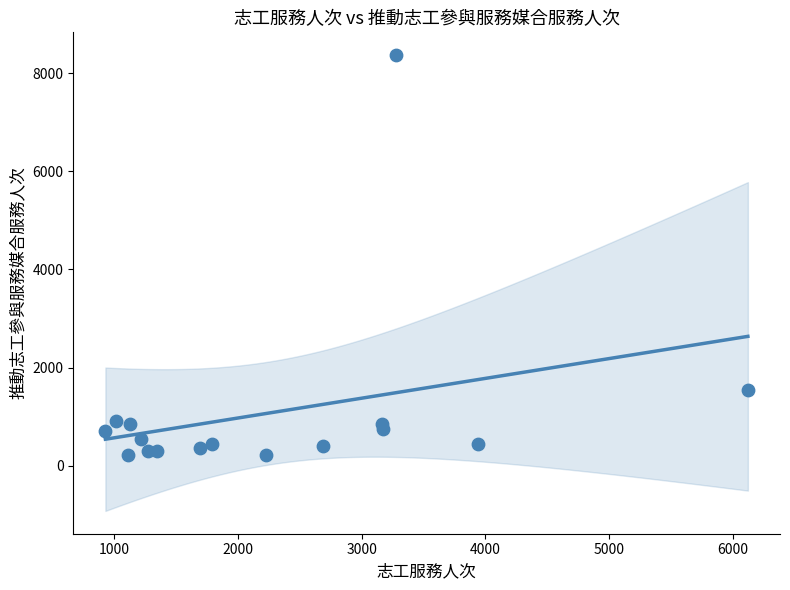

What is the range of X values (max minus min)?

5194